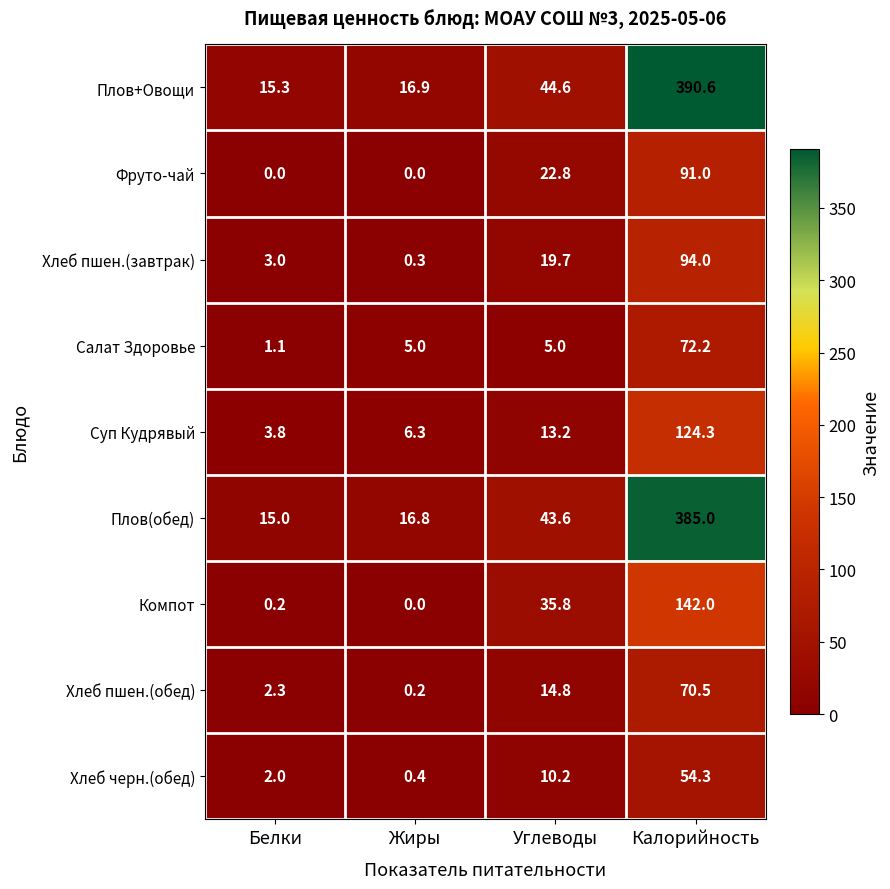

What value does the Компот series have at Углеводы?

35.8